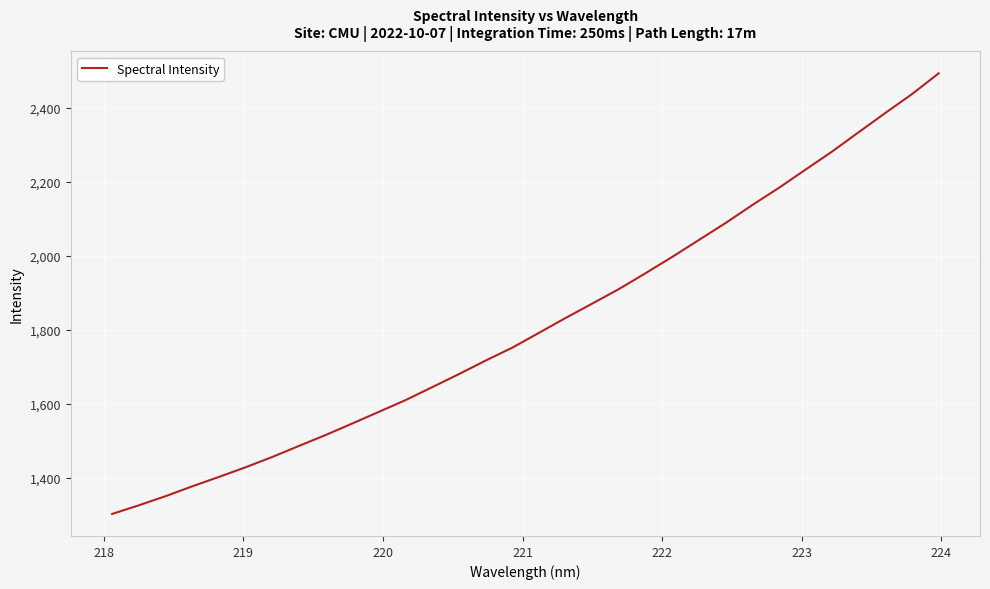

How many lines are shown in the chart?

1